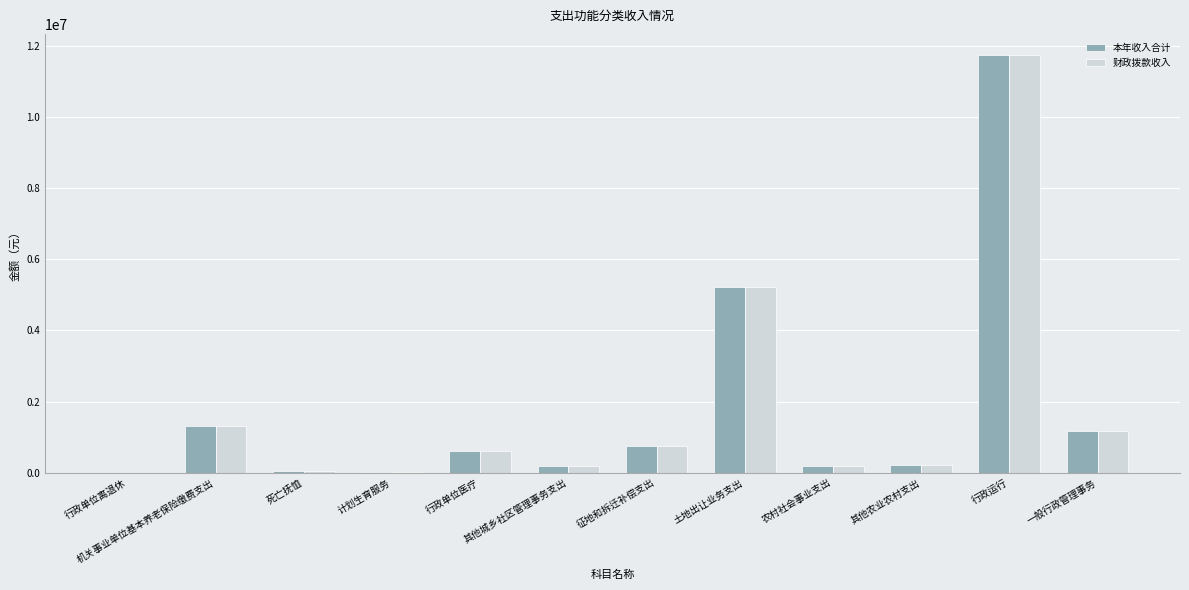

At which label does 财政拨款收入 reach its peak?

行政运行